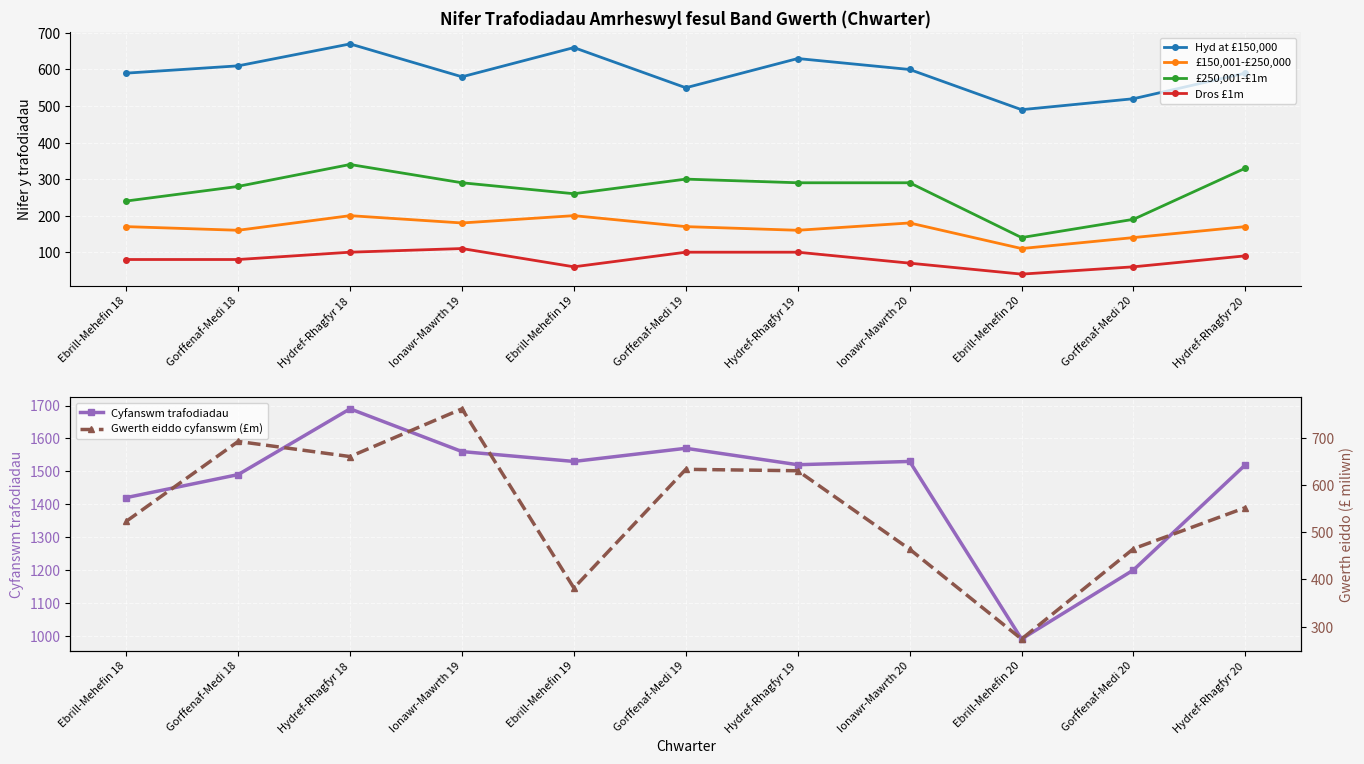

What is the difference between the Hyd at £150,000 values at Gorffenaf-Medi 19 and Ionawr-Mawrth 20?

50